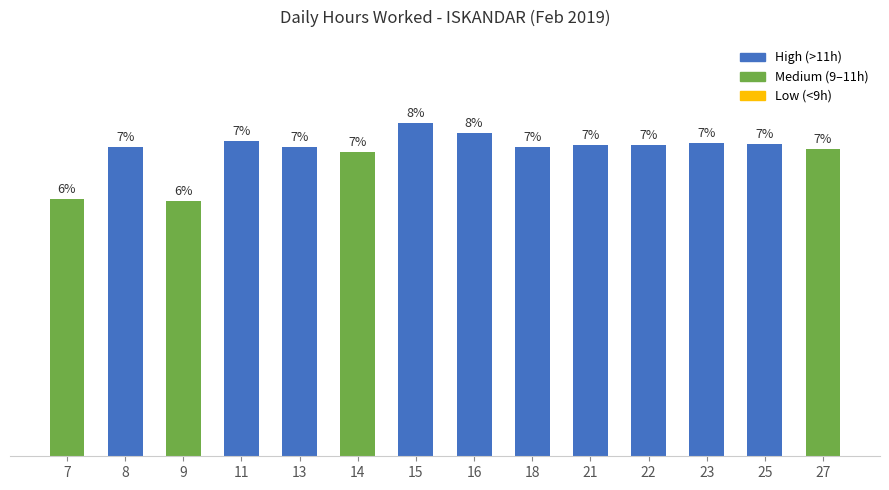

Are the bars horizontal?

No